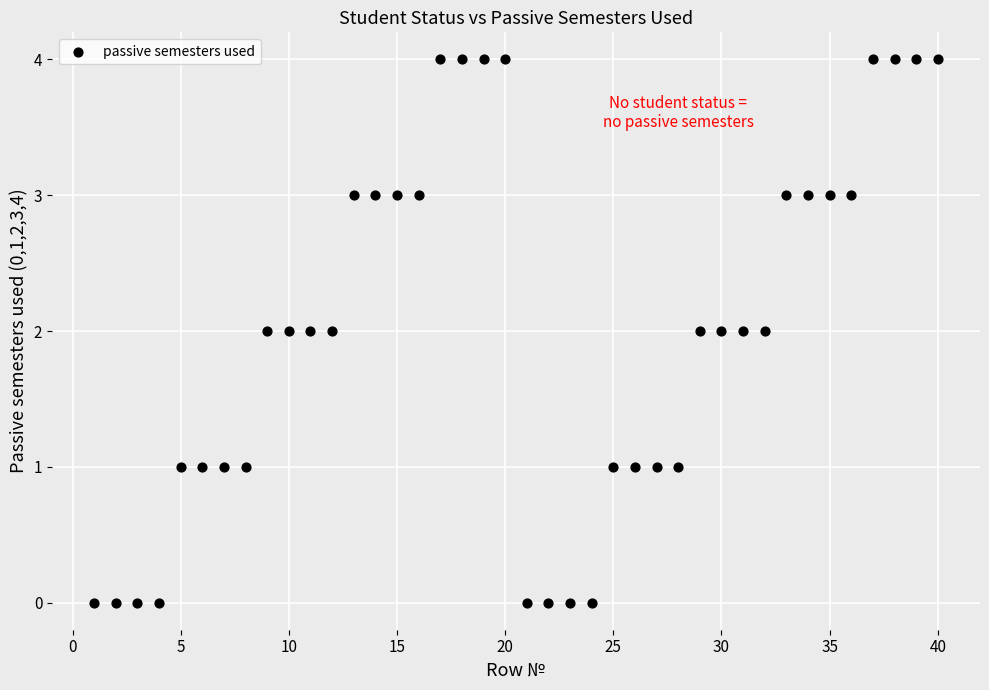

What is the range of Y values (max minus min)?

4